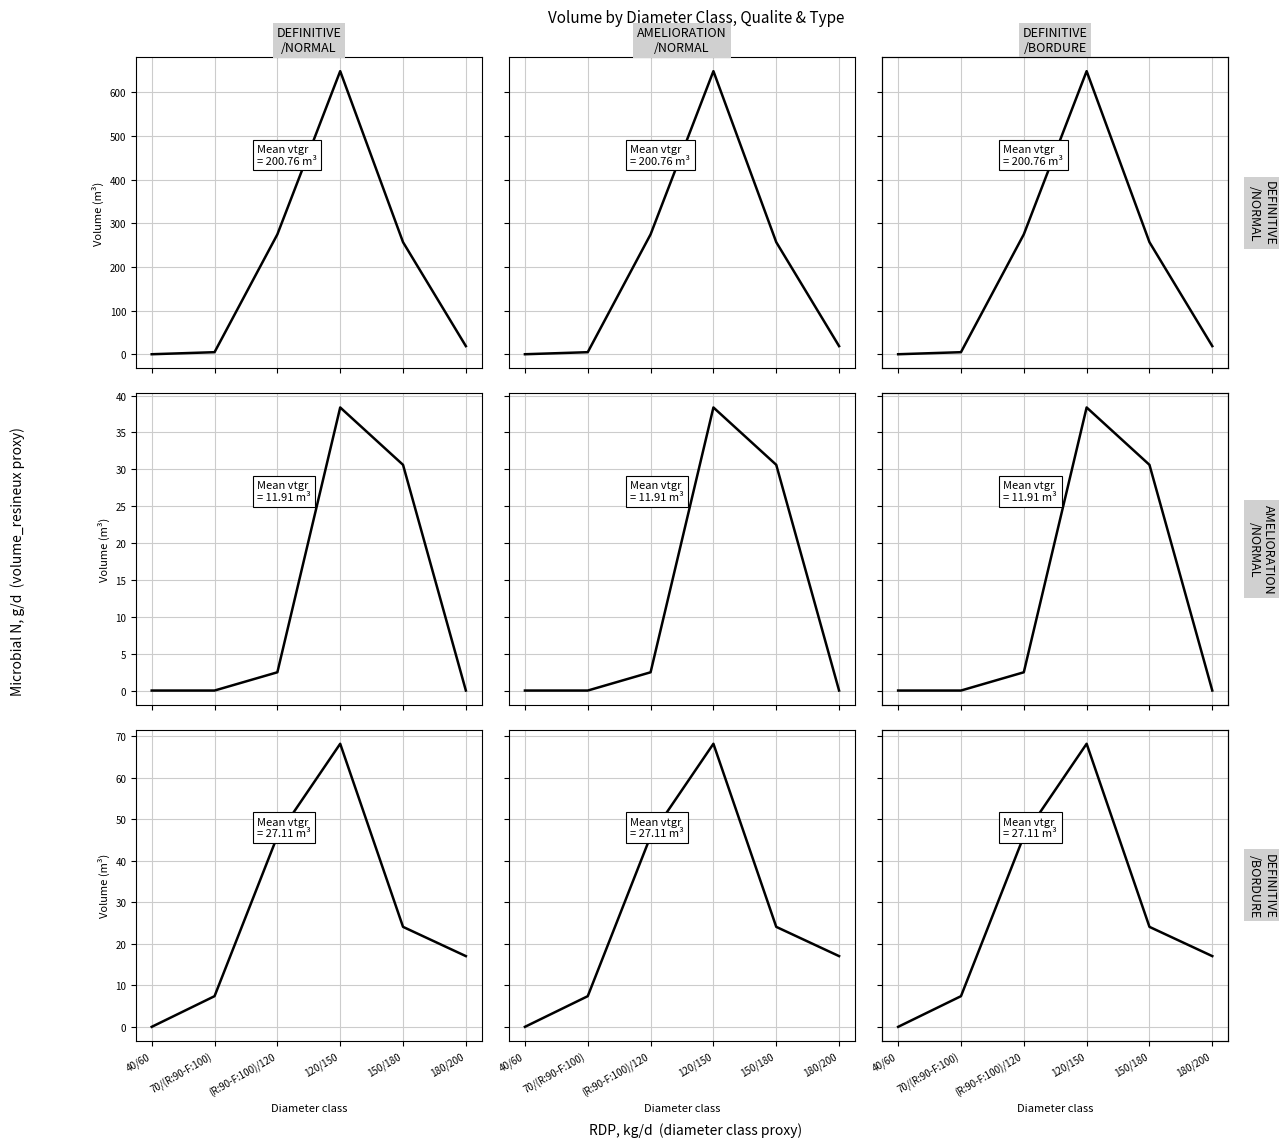

At which label does vtgr: DEFINITIVE/BORDURE first exceed 24?

(R:90-F:100)/120